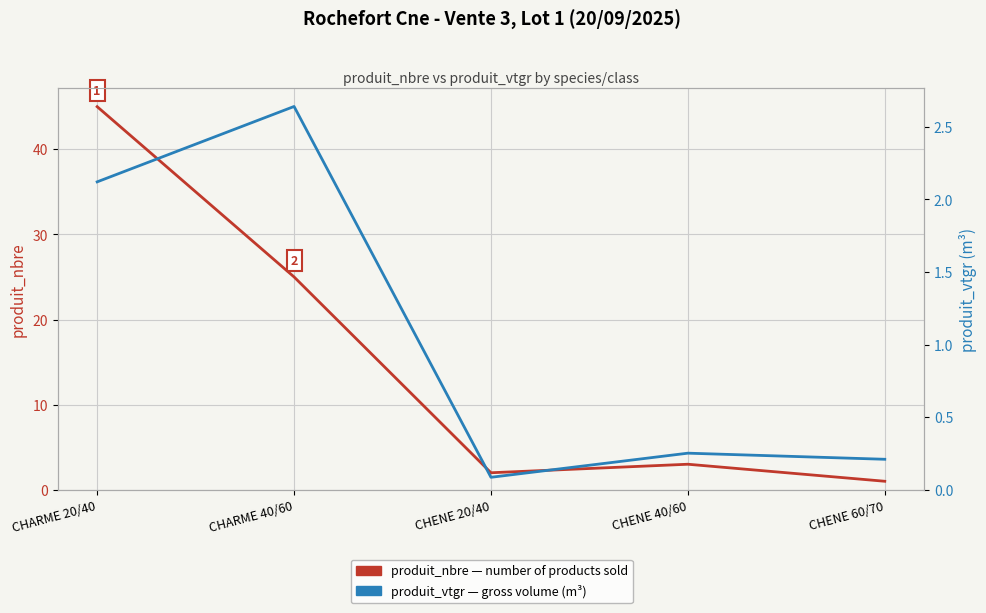

What is the difference between the highest and lowest values at CHENE 20/40?

1.9